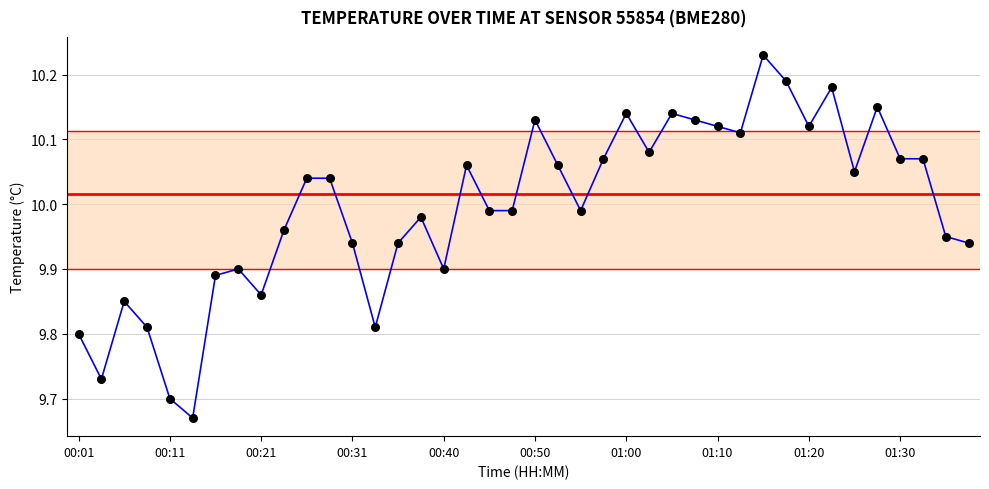

What is the difference between the maximum and minimum values?

0.6